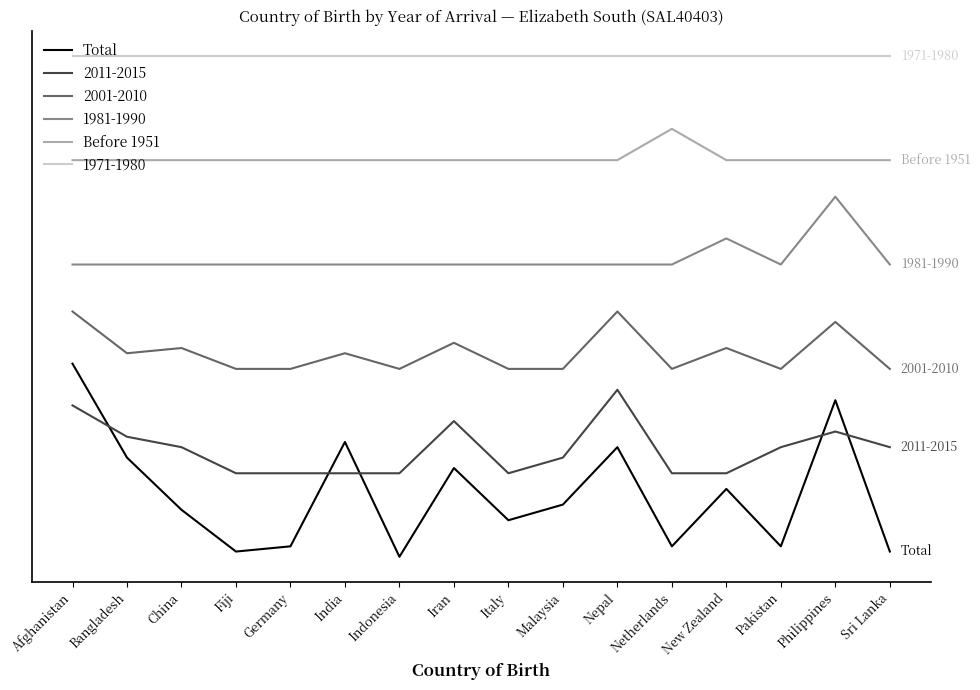

Is this an area chart (filled region under the line)?

No